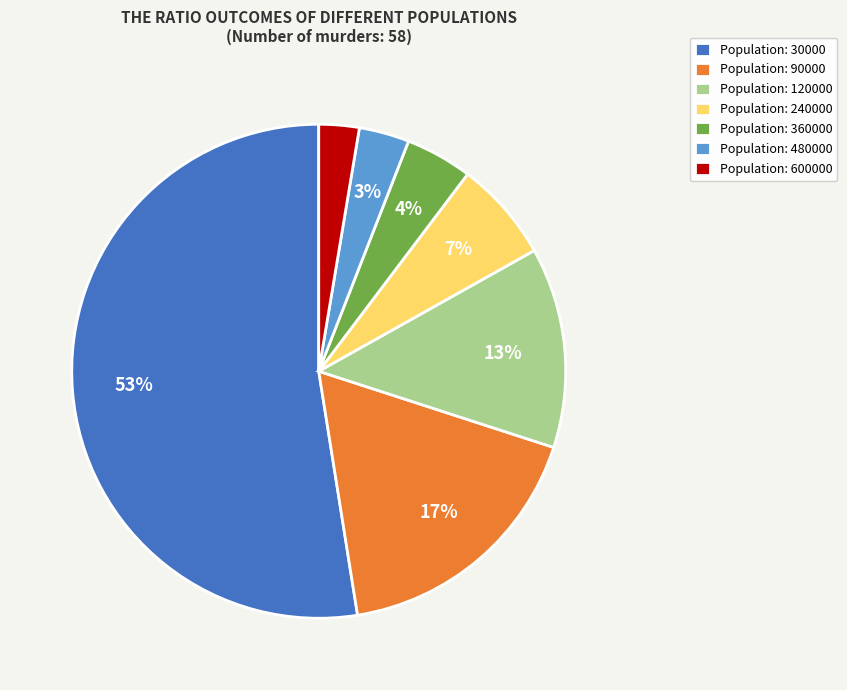

To the nearest percent, what is the difference between the largest and smallest slice percentages?

50%